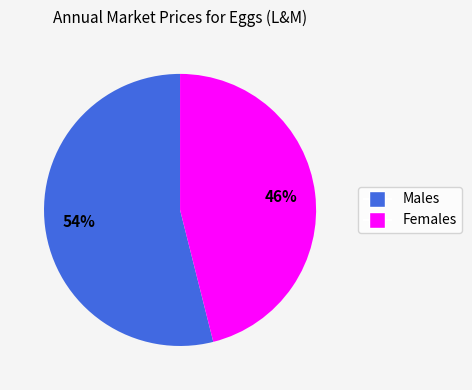

To the nearest percent, what is the average slice percentage?

50%